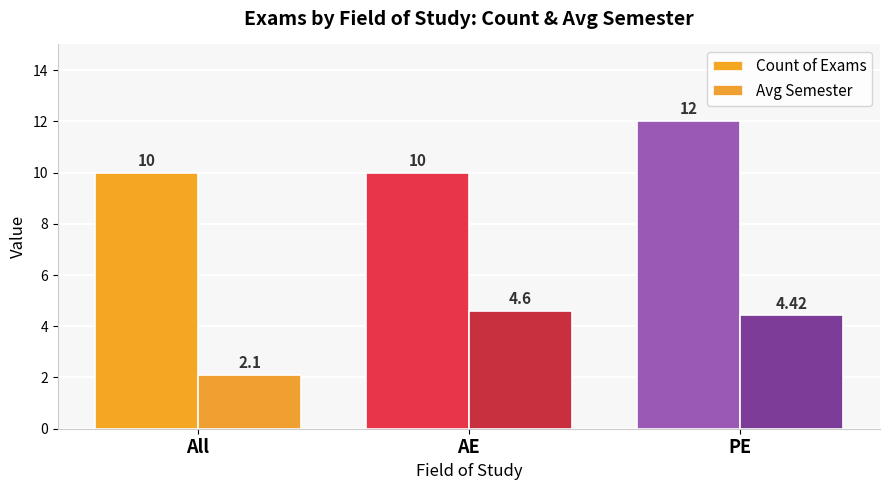

Reading right to left, extract all data points from this chart.

Count of Exams: 12.0	10.0	10.0
Avg Semester: 4.4	4.6	2.1